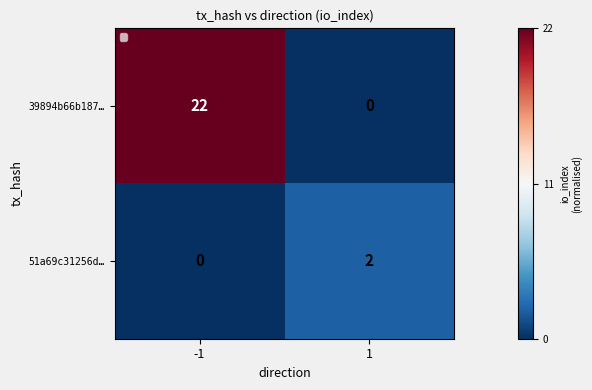

Which series has the largest total across all categories?

39894b66b187…